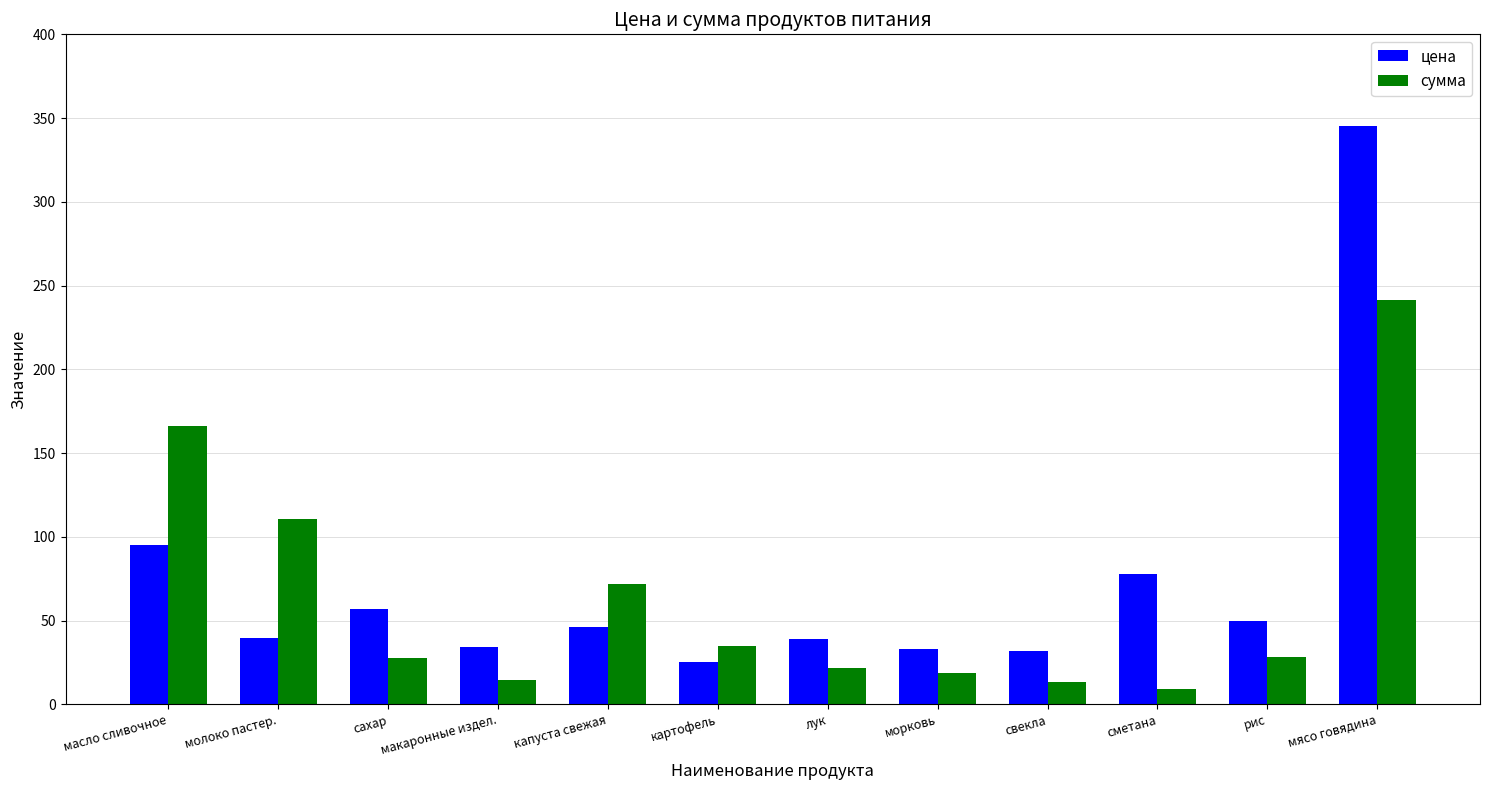

What are all the series names shown in the legend?

цена, сумма